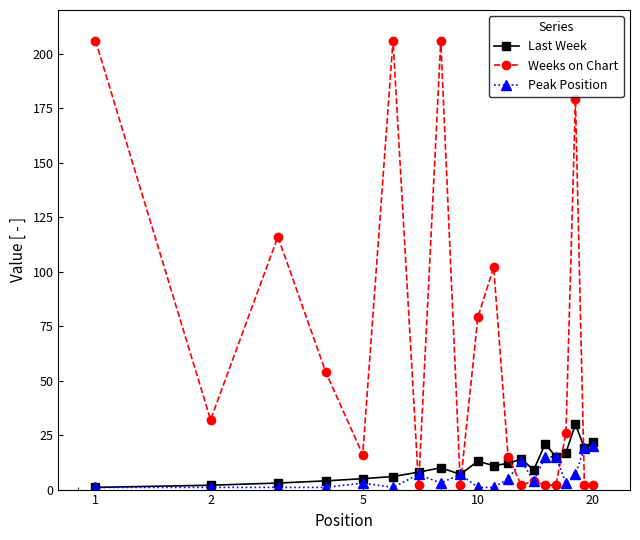

Which series has the largest total across all categories?

Weeks on Chart